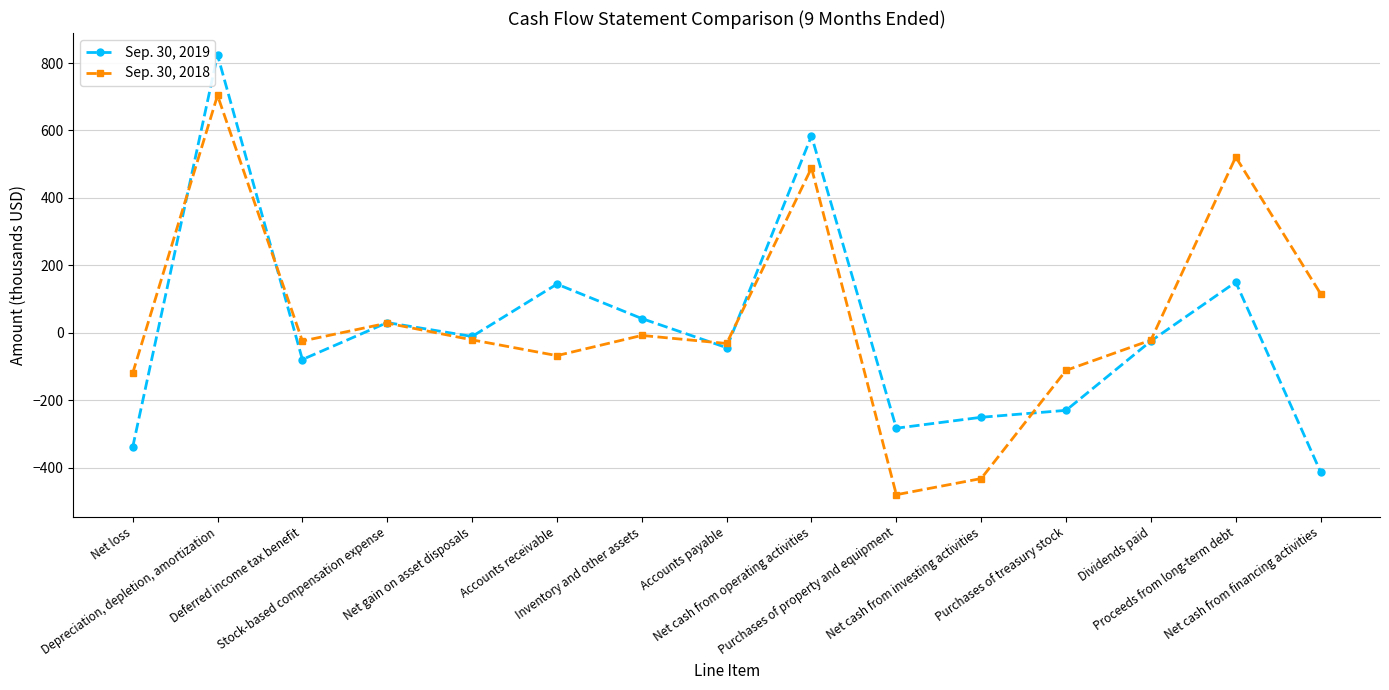

Where does the Sep. 30, 2019 series first go above -24?

Depreciation, depletion, amortization